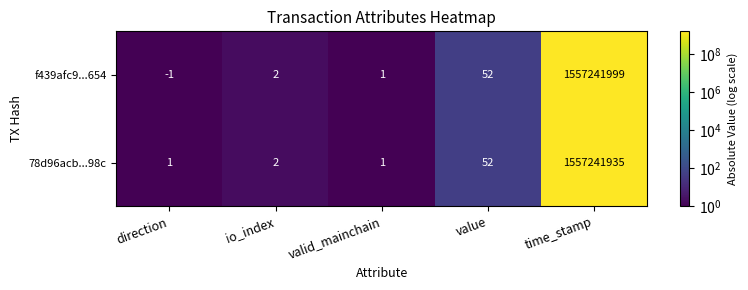

What is the difference between the maximum and second lowest values in the f439afc9...654 series?

1557241998